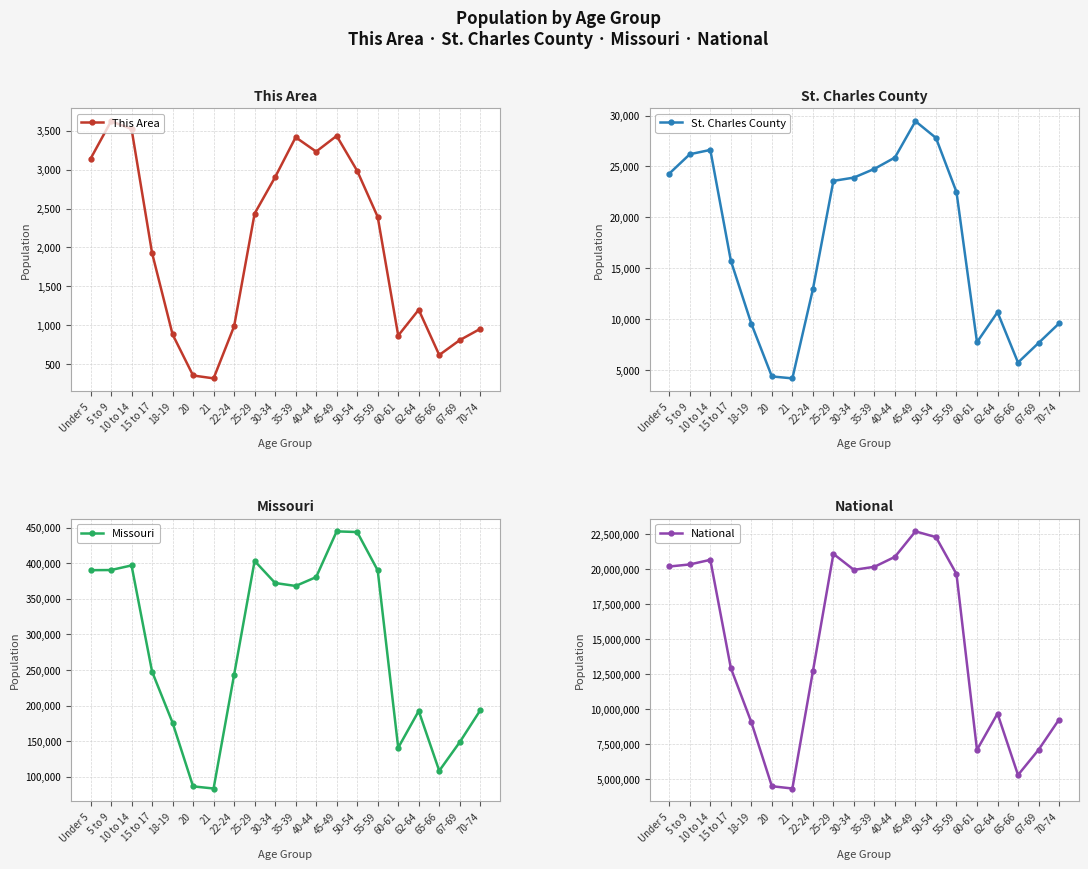

Which series has the widest spread of values?

National